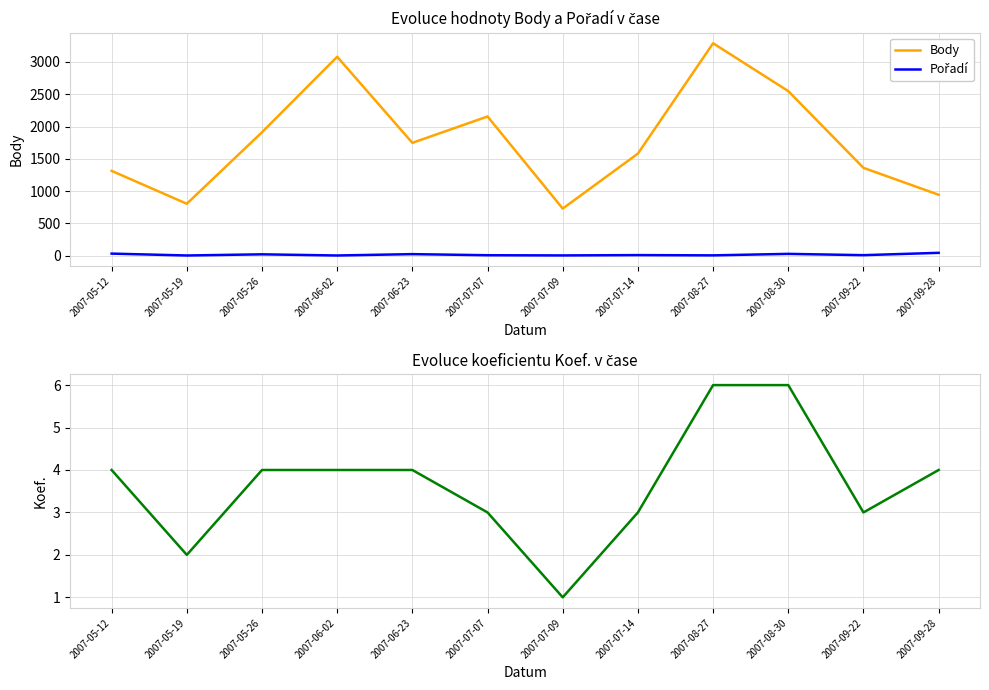

What is the label of the 8th point from the left?

2007-07-14